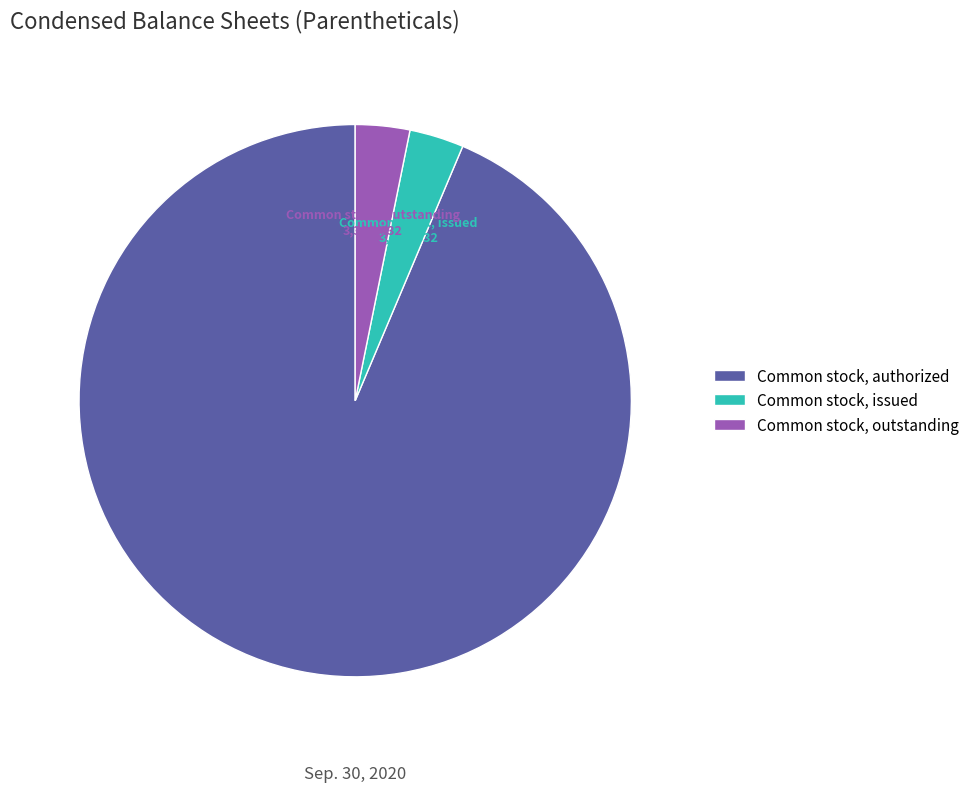

What percentage is NOT represented by Common stock, issued?

96.8%